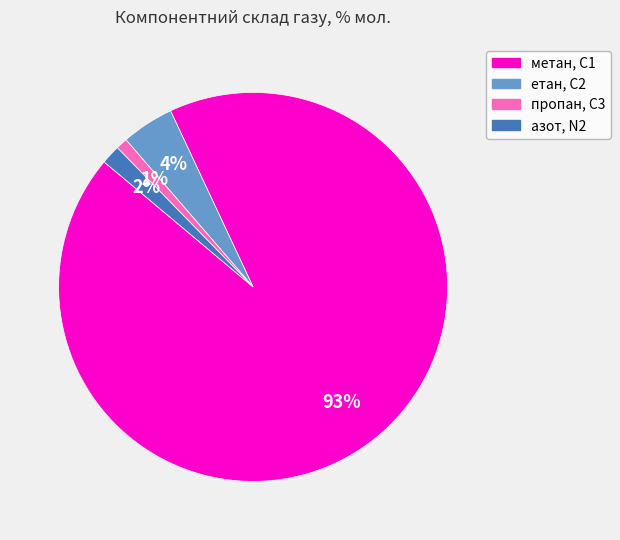

Count the number of slices in the pie.

4